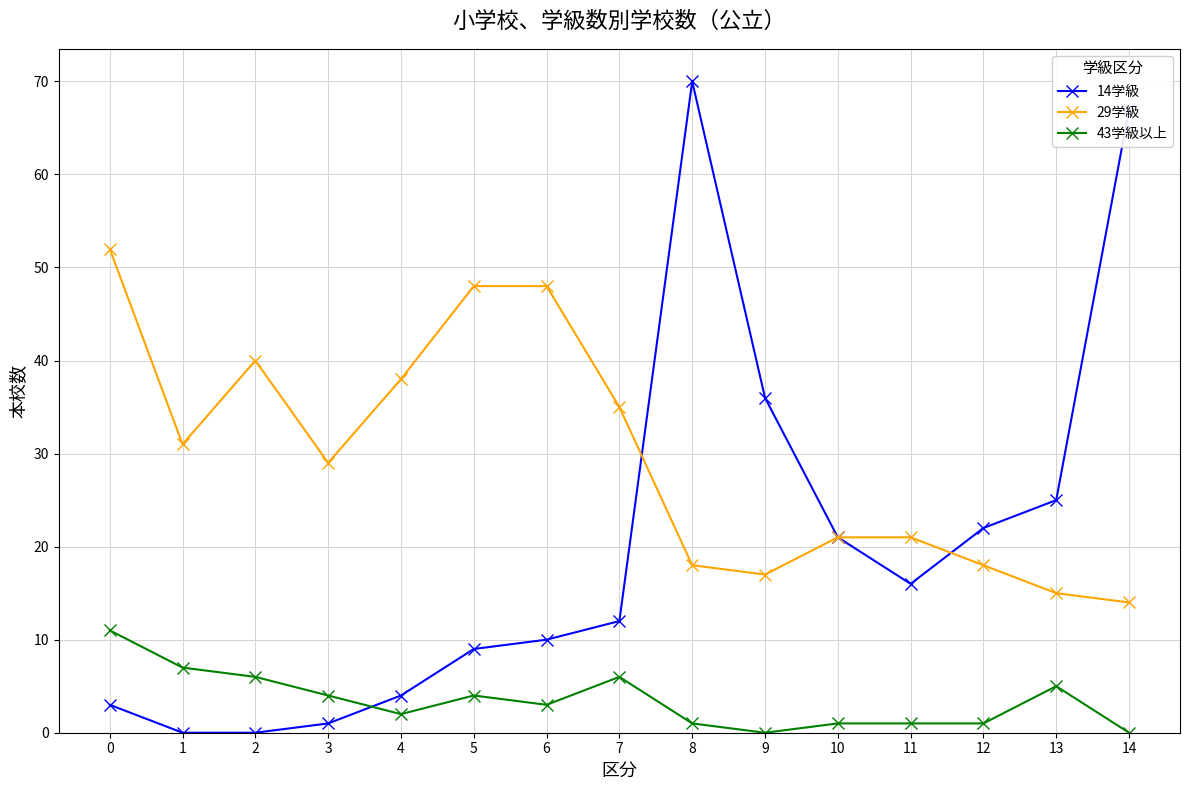

True or false: 43学級以上 has a value of 3 at 2.

False